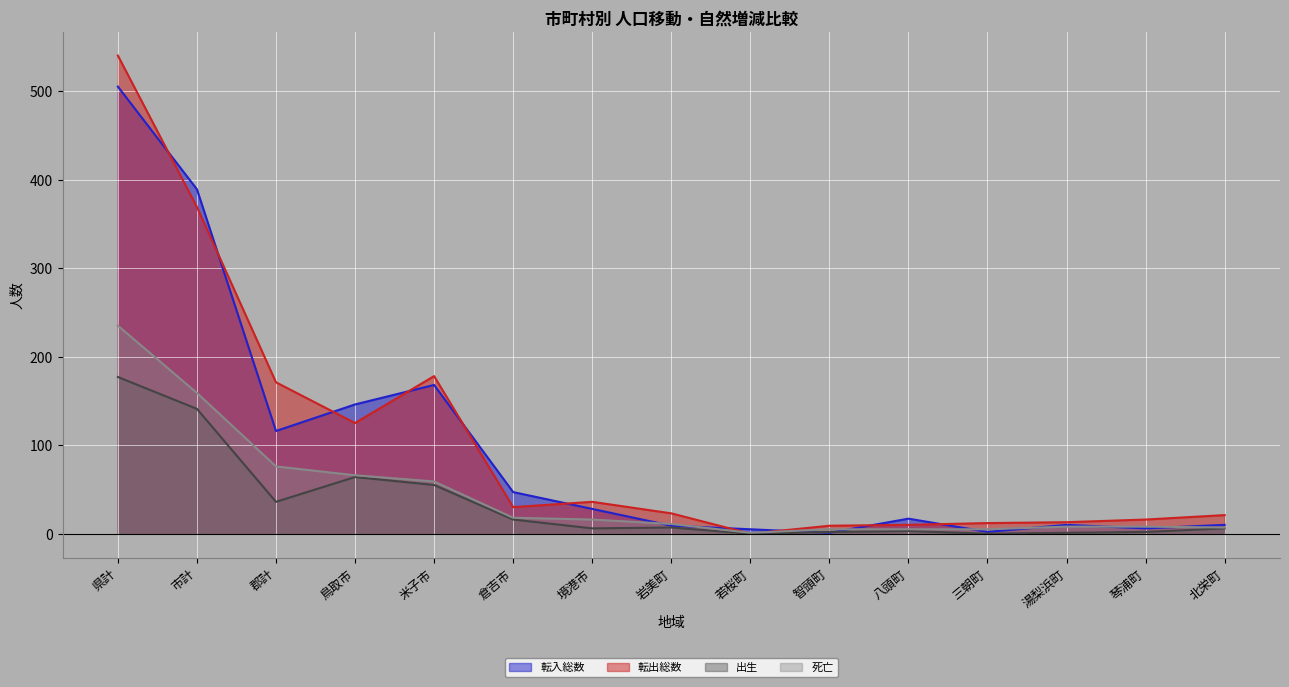

True or false: 出生 has more than 2 points higher than both neighbors.

True